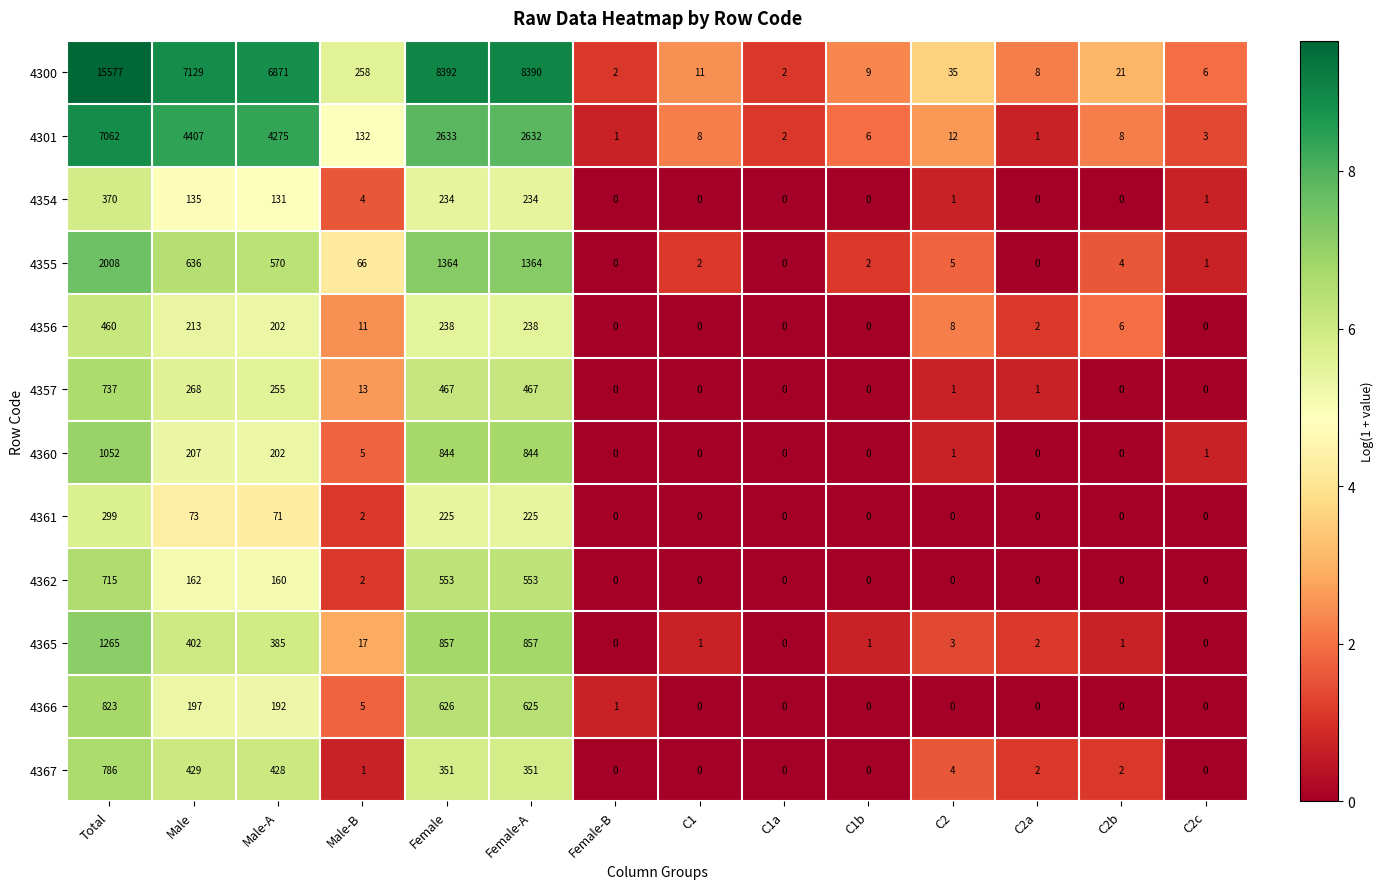

What is the maximum value shown in the chart?

15577